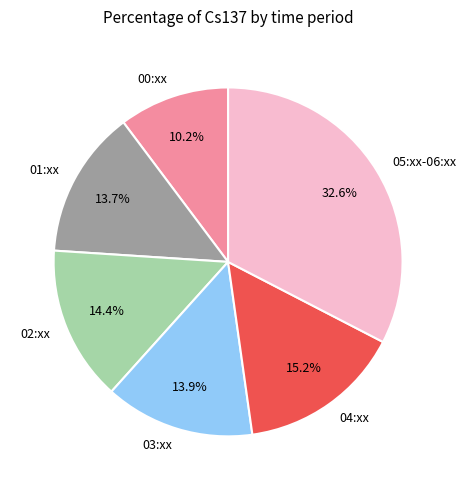

Approximately how many times larger is the value at 03:xx compared to 02:xx?

1.0